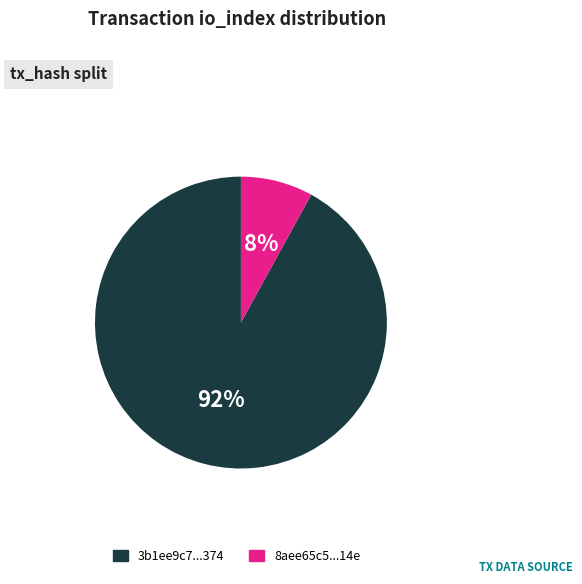

To the nearest percent, what is the difference between the 3b1ee9c7...374 and 8aee65c5...14e slice percentages?

84%